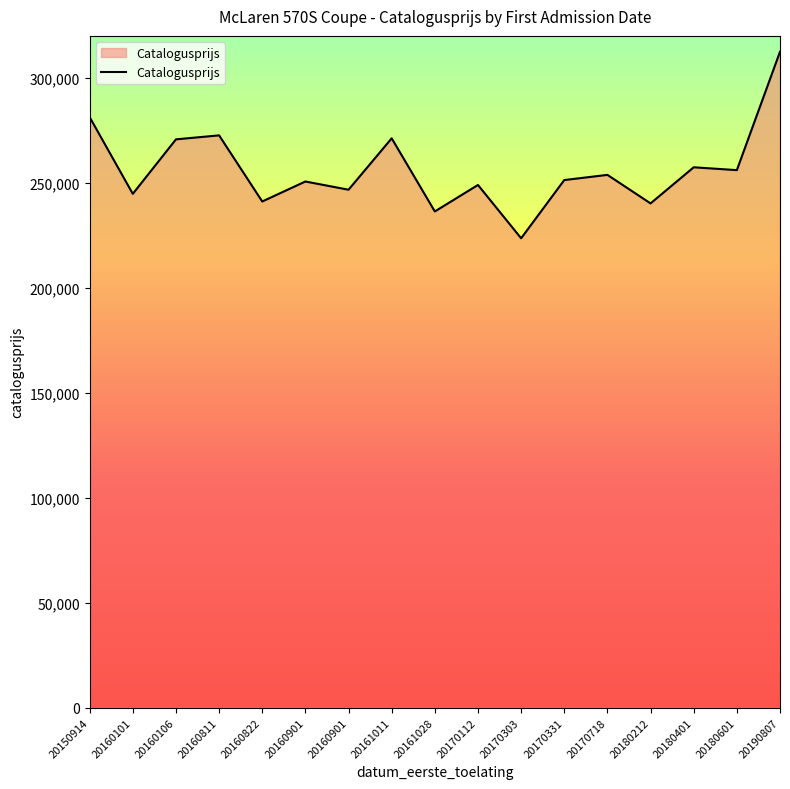

Rank the categories by value from highest to lowest.

20190807, 20150914, 20160811, 20161011, 20160106, 20180401, 20180601, 20170718, 20170331, 20160901, 20170112, 20160901, 20160101, 20160822, 20180212, 20161028, 20170303